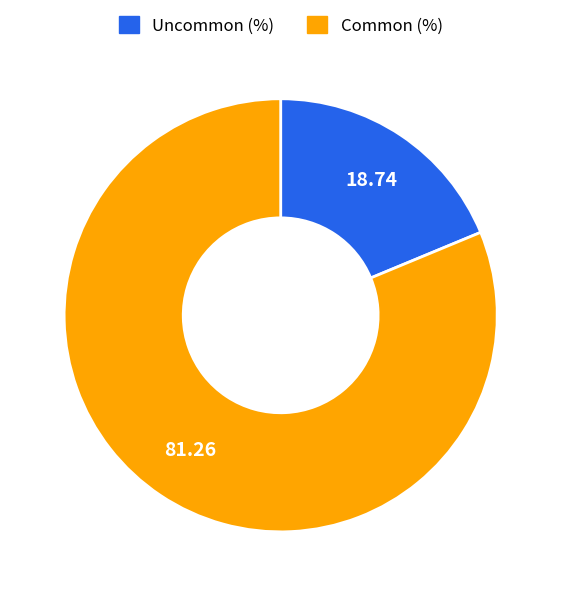

What is the ratio of the value at Common (%) to the value at Uncommon (%)?

4.3